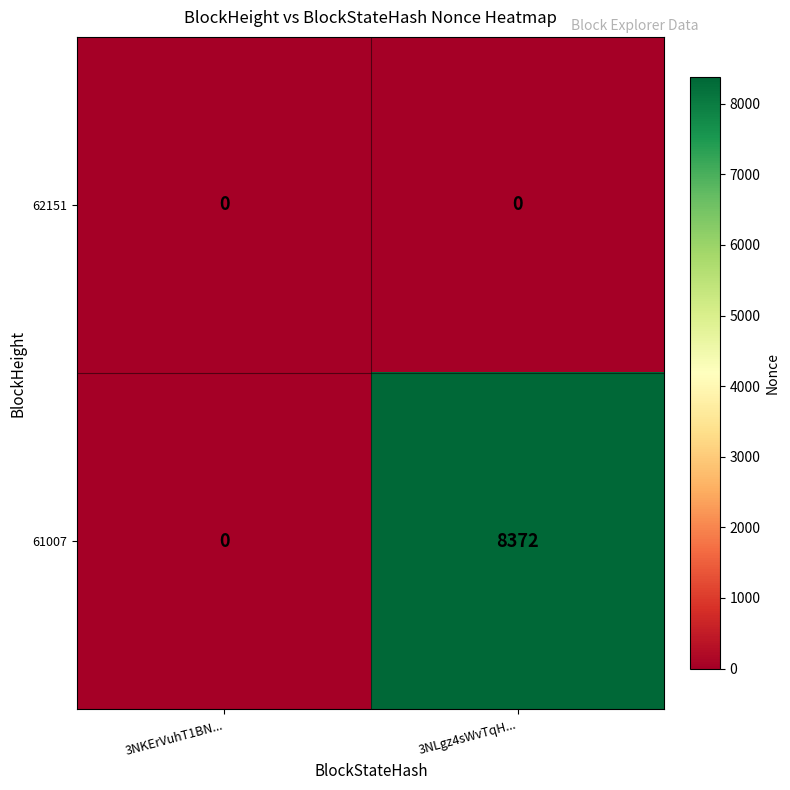

Reading right to left, transcribe all the data shown in this chart.

62151: 0	0
61007: 8372	0